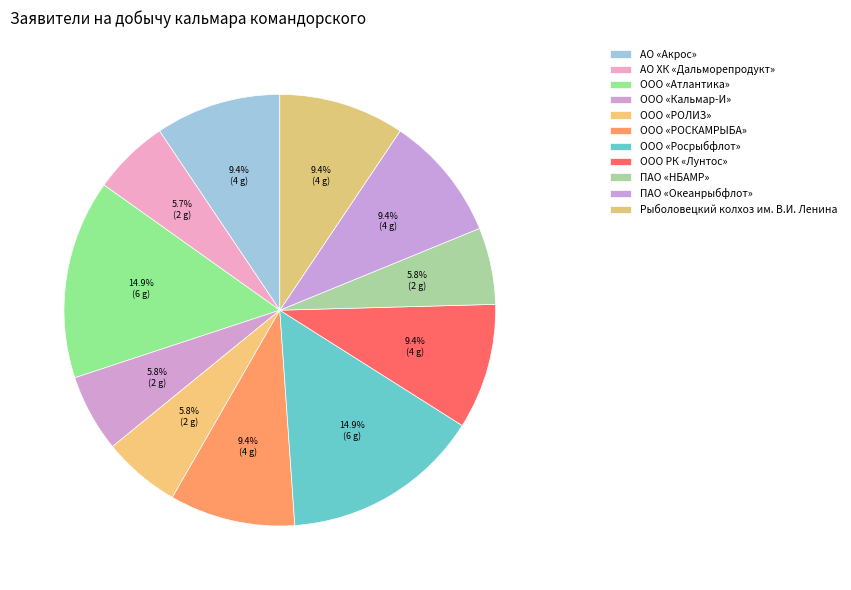

What percentage is the ООО «Росрыбфлот» slice, to the nearest percent?

15%